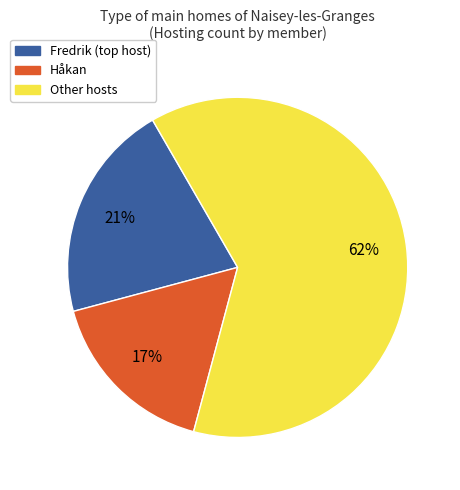

Is there a majority slice in this chart?

Yes